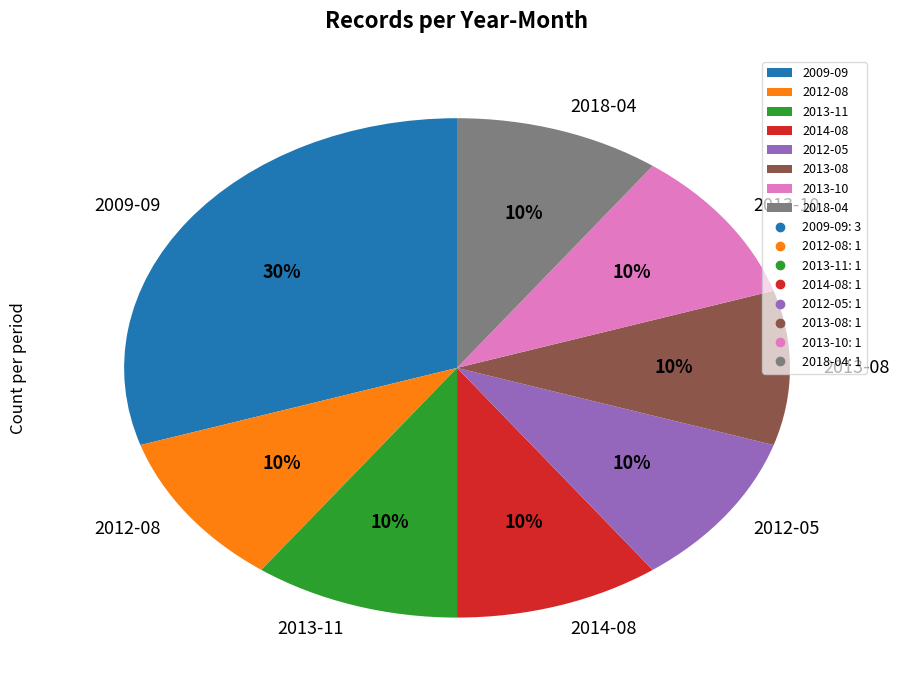

Which has a higher value, 2009-09 or 2012-05?

2009-09